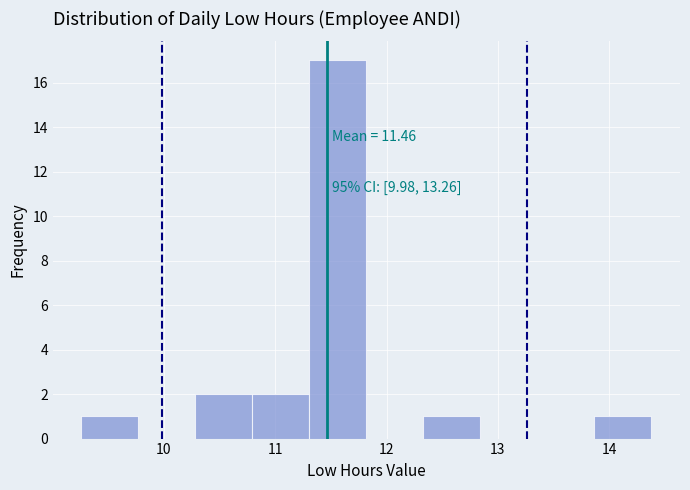

Which range on the x-axis has the tallest bar?

11.3 to 11.8